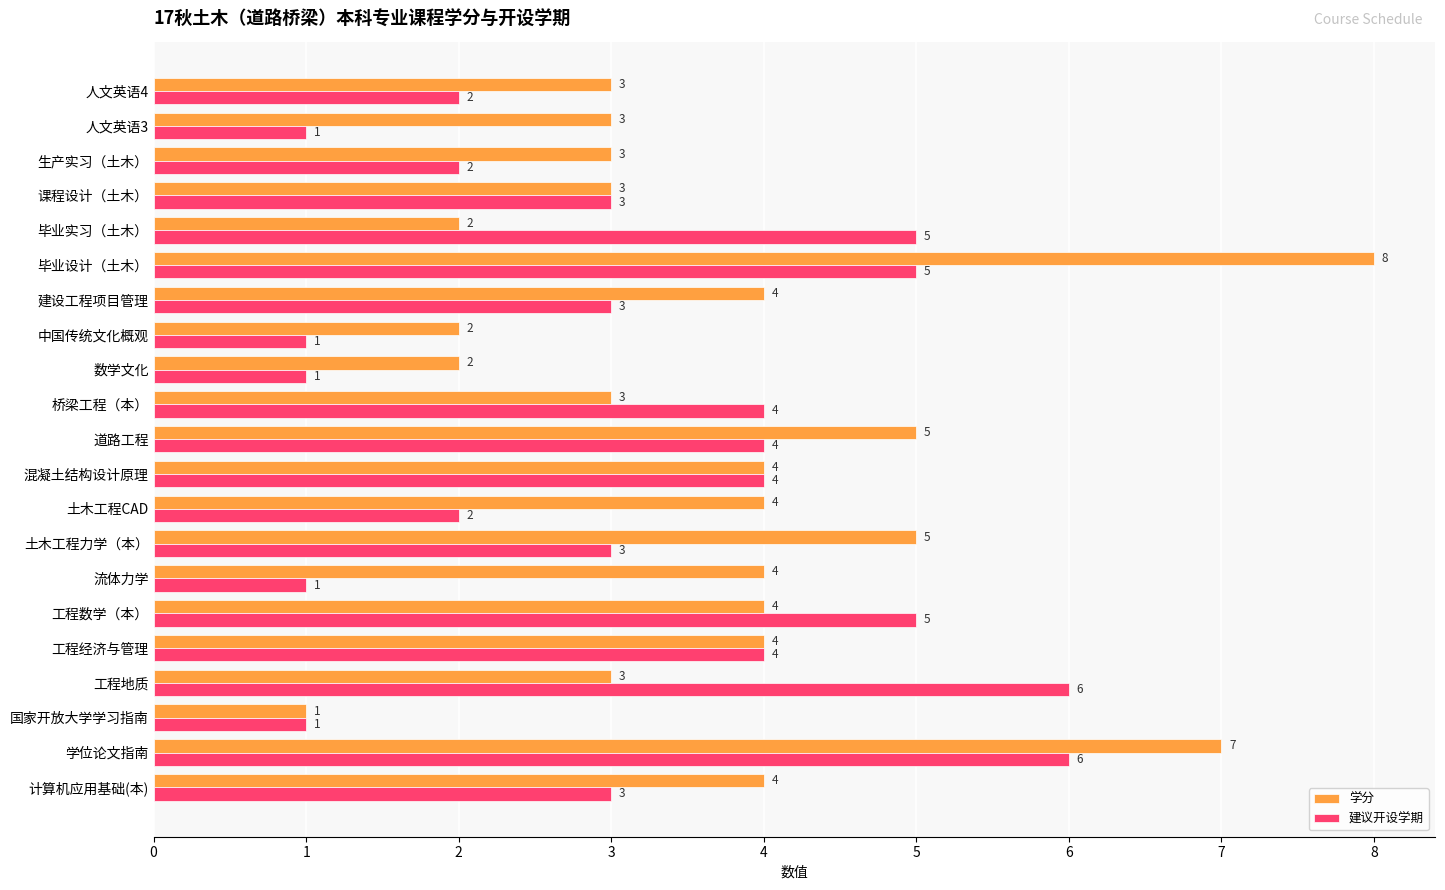

How many 学分 values are between 3 and 4?

13